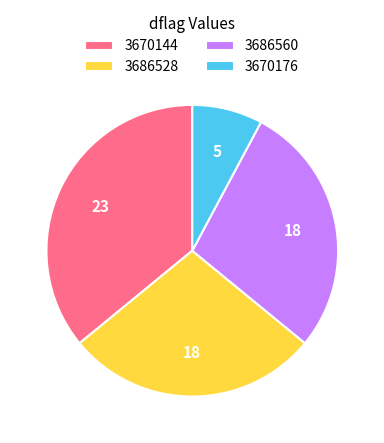

Between 3670144 and 3686560, which is larger?

3670144